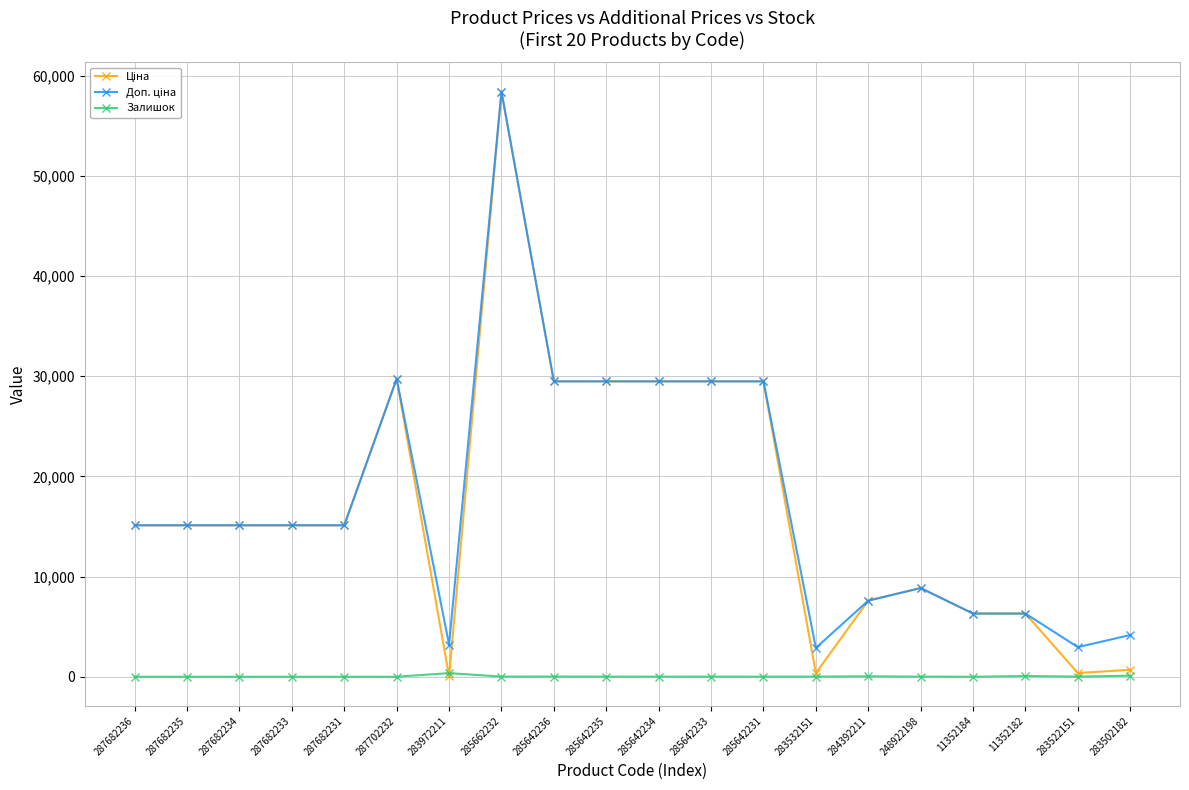

What position from the left is 285642231?

13